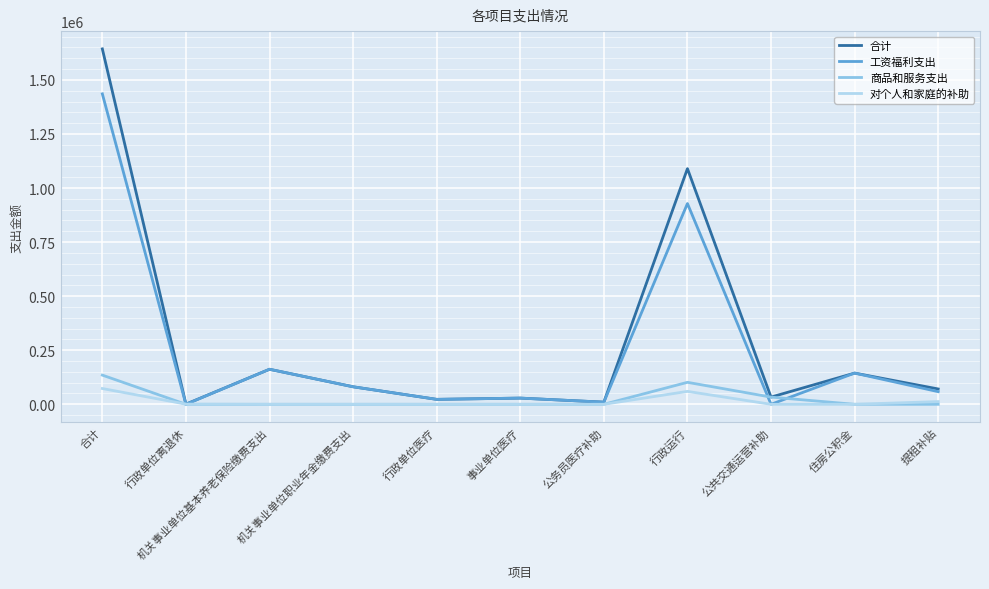

What is the greatest value displayed?

1643396.5